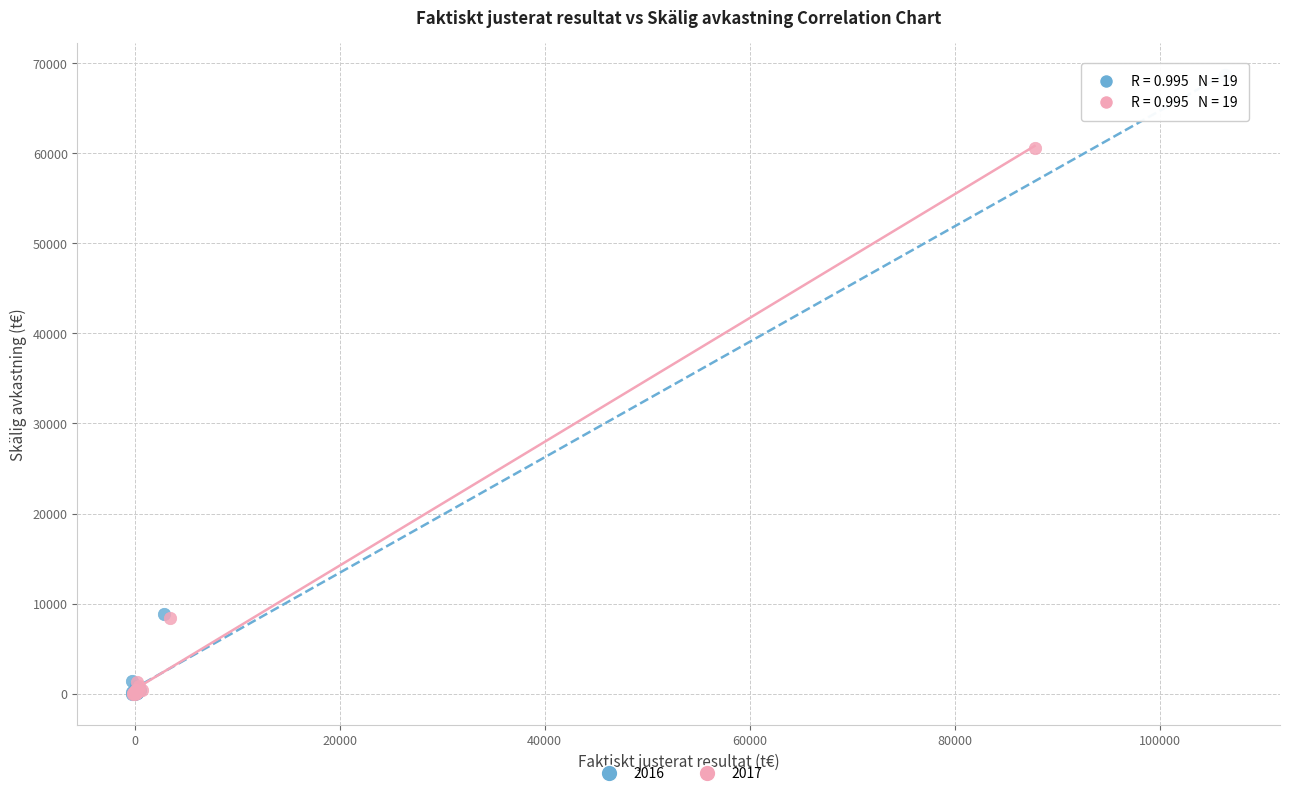

Which series has the largest Y range (max minus min)?

2016